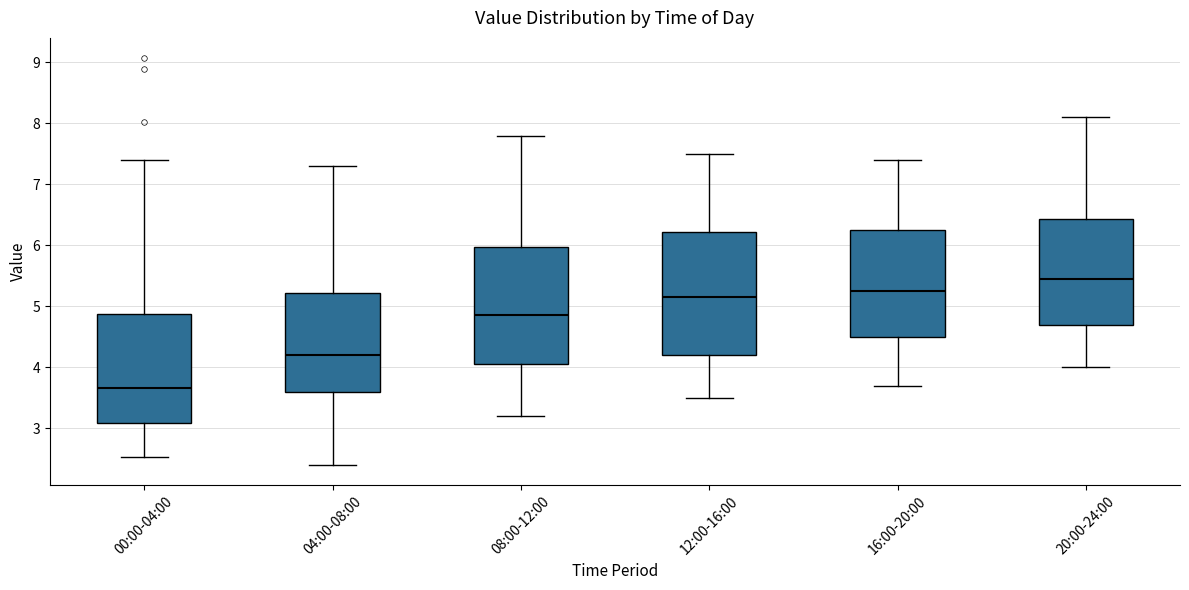

Reading left to right, read every box against the y-axis: the position of its median line, the range the box covers, and the ends of its whiskers. The values are not printed on the chart, so give them approximately, as read against the axis.

00:00-04:00: median 3.7, box 3.1 to 4.9, whiskers 2.5 to 7.4
04:00-08:00: median 4.2, box 3.6 to 5.2, whiskers 2.4 to 7.3
08:00-12:00: median 4.9, box 4.1 to 6.0, whiskers 3.2 to 7.8
12:00-16:00: median 5.2, box 4.2 to 6.2, whiskers 3.5 to 7.5
16:00-20:00: median 5.3, box 4.5 to 6.3, whiskers 3.7 to 7.4
20:00-24:00: median 5.5, box 4.7 to 6.4, whiskers 4.0 to 8.1